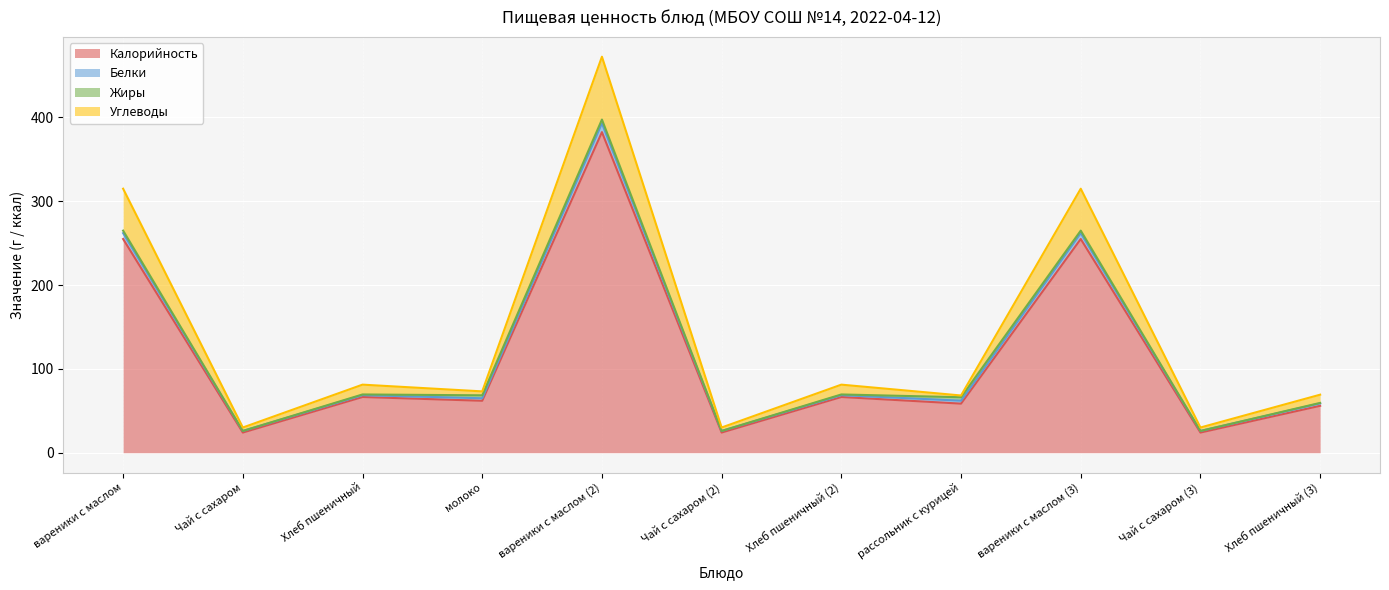

What is the minimum value for Калорийность?

24.1